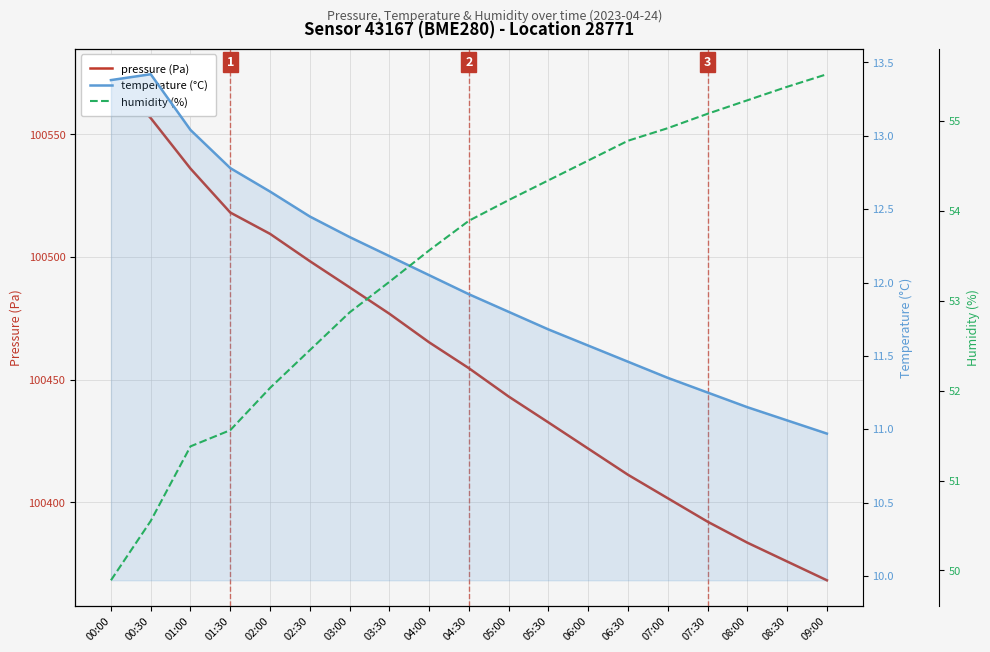

Is it true that temperature (°C) equals 12.2 at 03:30?

True